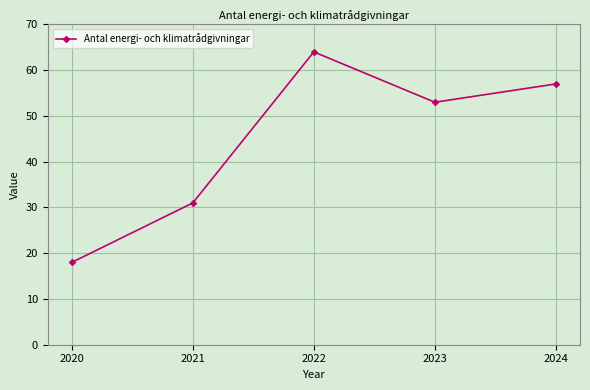

What is the sum of all values?

223